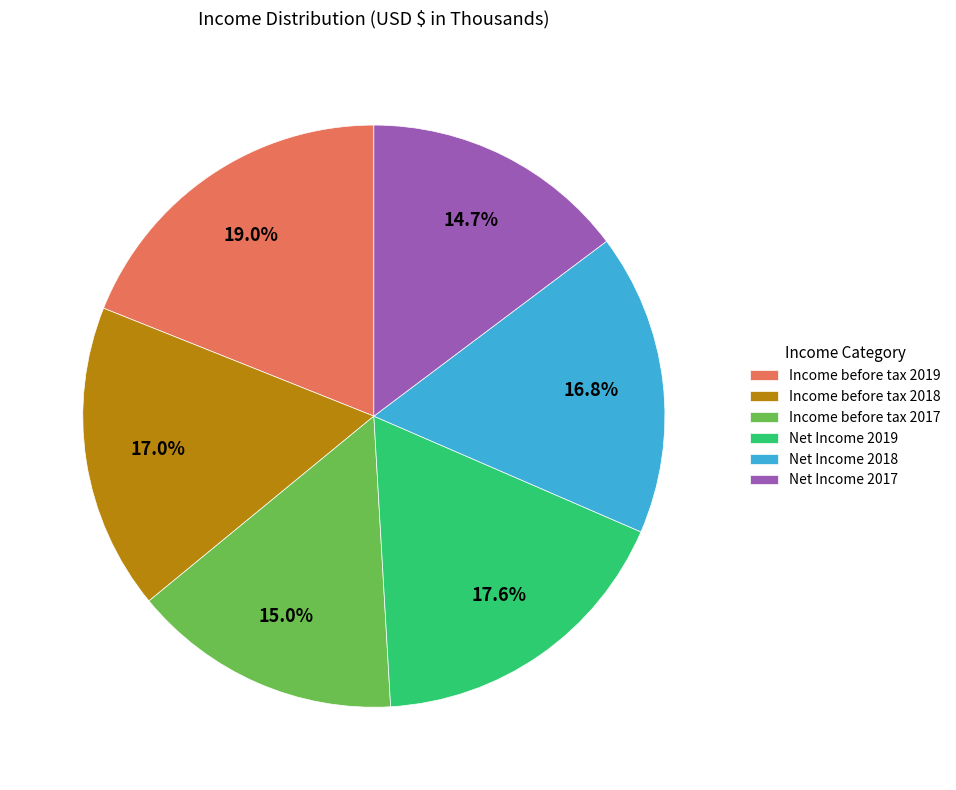

Is it true that Net Income 2017 is 15% of the pie?

True